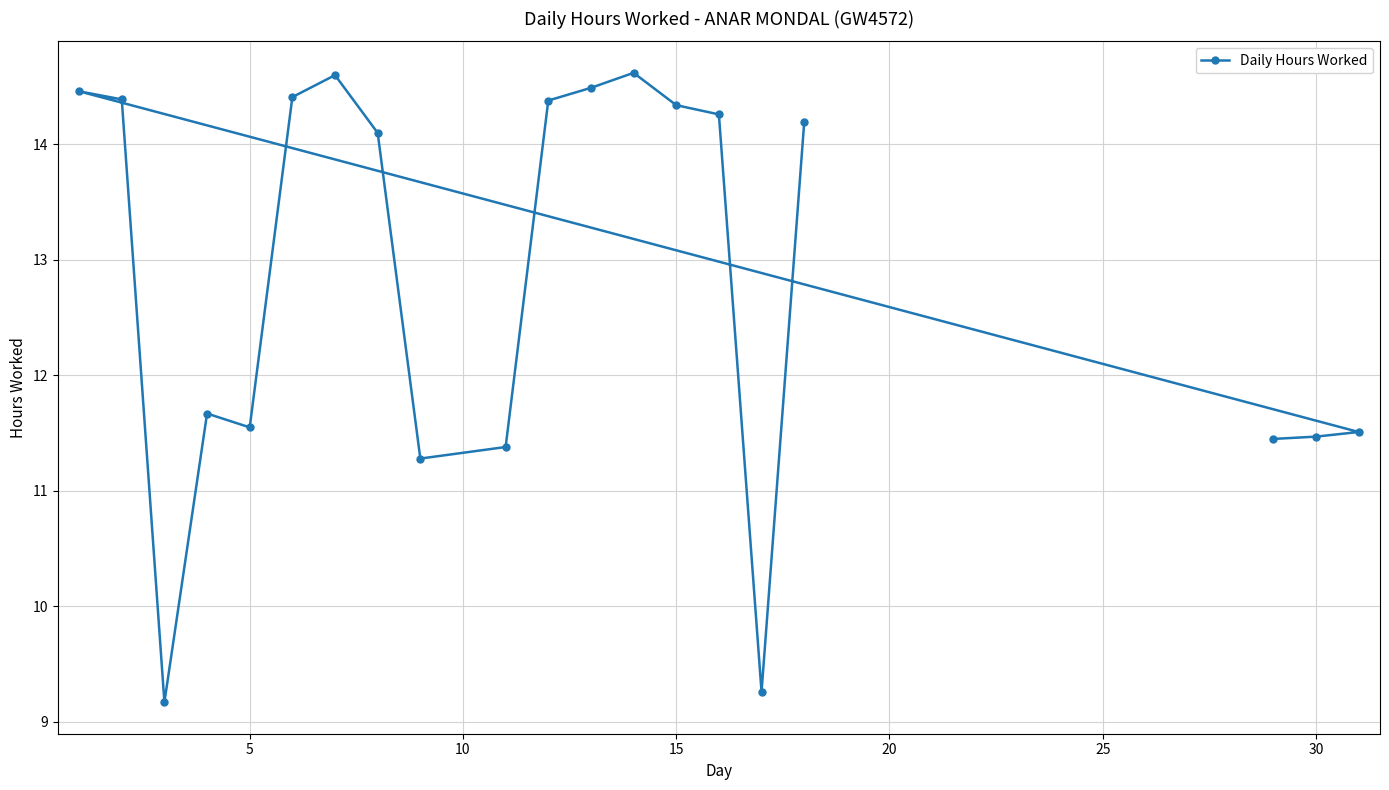

Reading right to left, transcribe all the data shown in this chart.

14.2	9.3	14.3	14.3	14.6	14.5	14.4	11.4	11.3	14.1	14.6	14.4	11.6	11.7	9.2	14.4	14.5	11.5	11.5	11.4